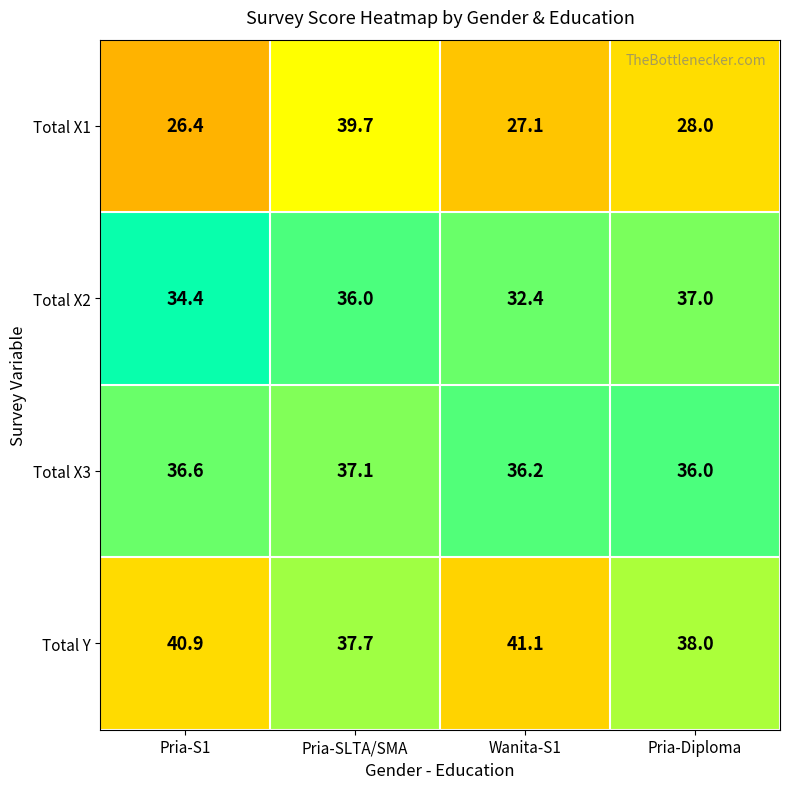

Reading left to right, what are all the values shown in this chart?

Total X1: 26.4	39.7	27.1	28.0
Total X2: 34.4	36.0	32.4	37.0
Total X3: 36.6	37.1	36.2	36.0
Total Y: 40.9	37.7	41.1	38.0